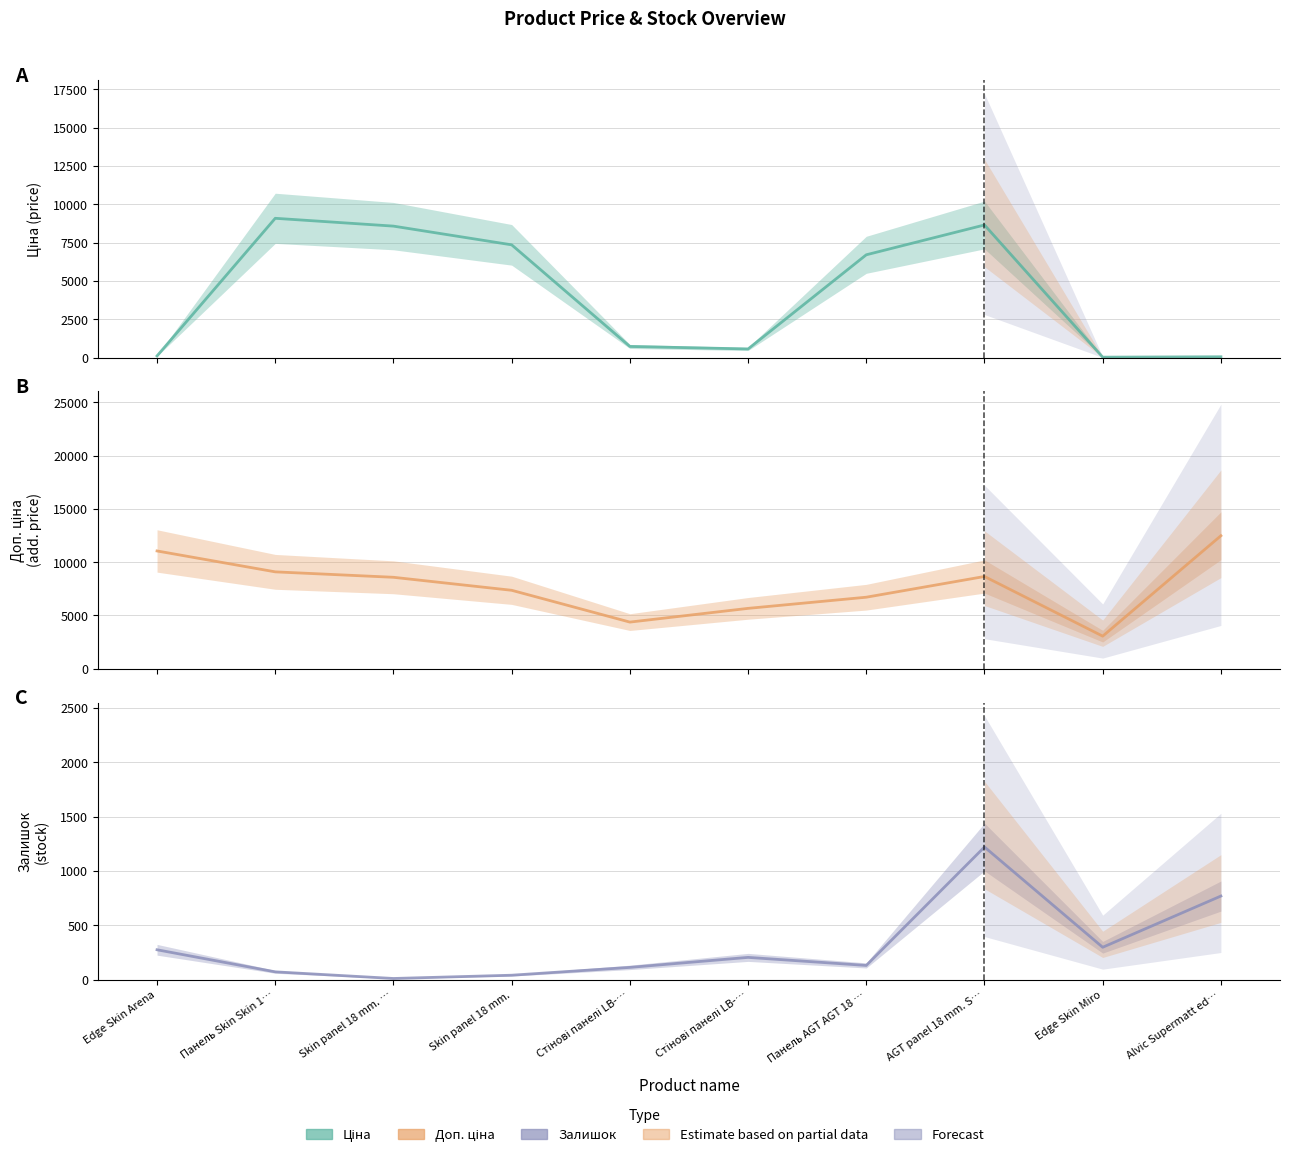

What is the difference between the maximum and second lowest values in the Доп. ціна series?

8110.1